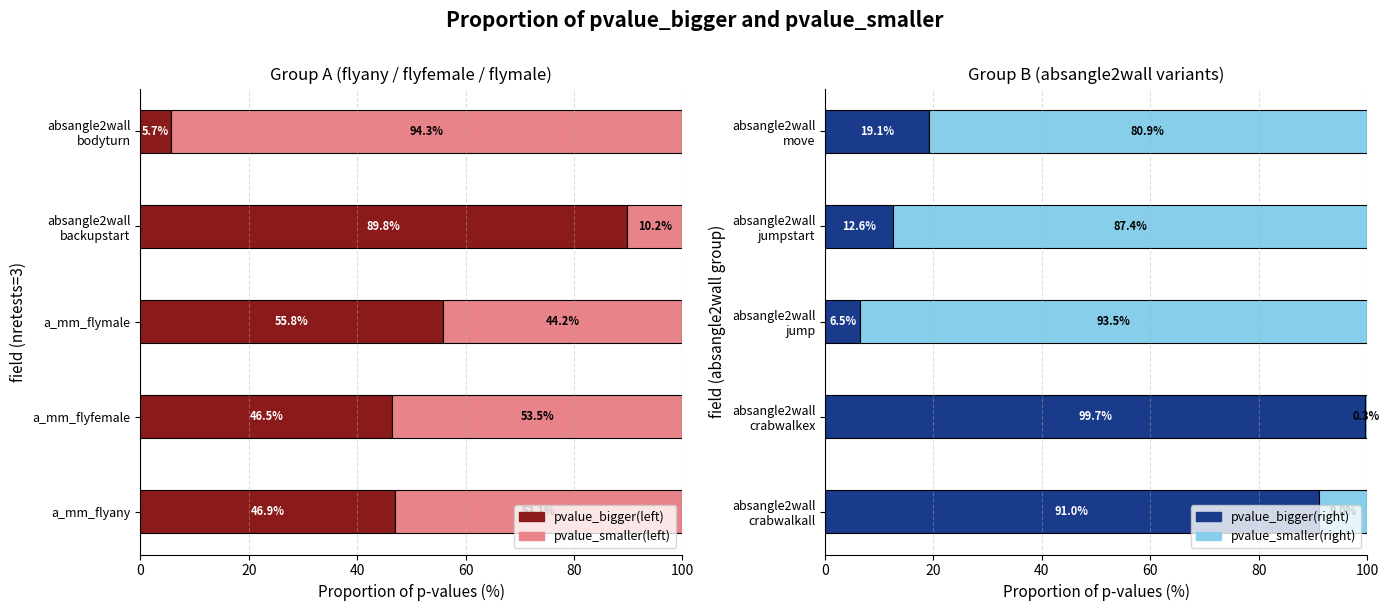

What is the spread (max minus min) of values at 80?

88.5